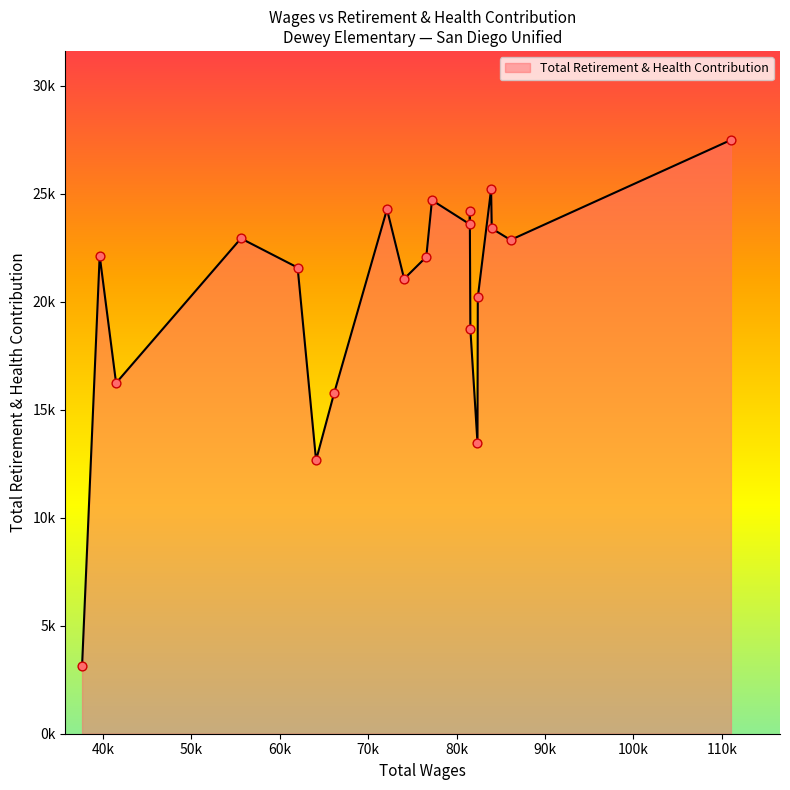

What is the ratio of the value at 82361.0 to the value at 81558.0?

0.7